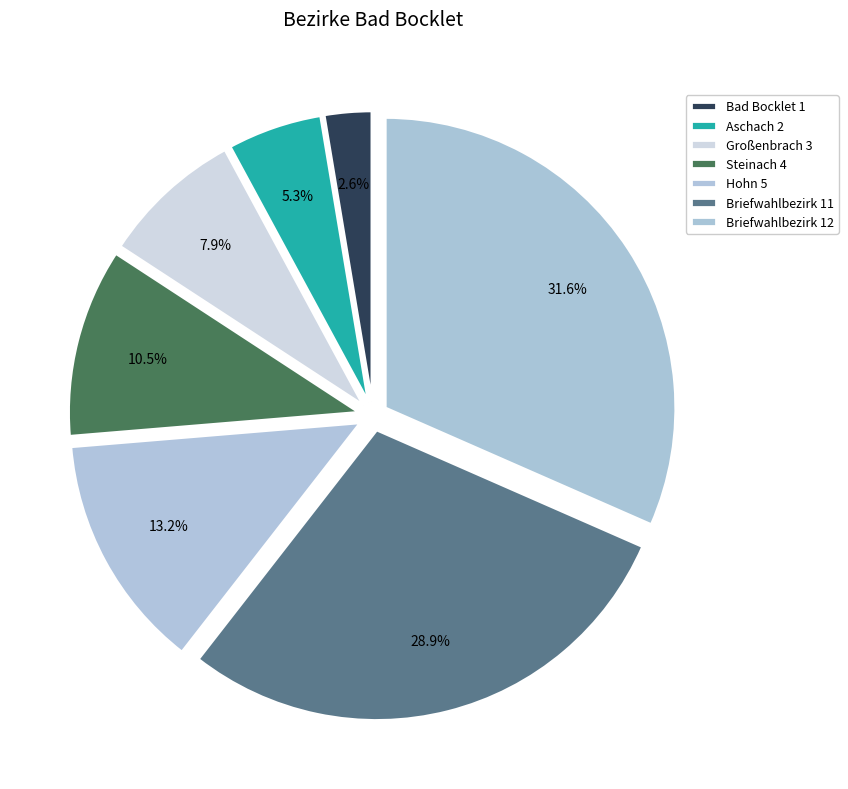

Combined, what portion of the pie is Aschach 2 and Großenbrach 3?

13.2%